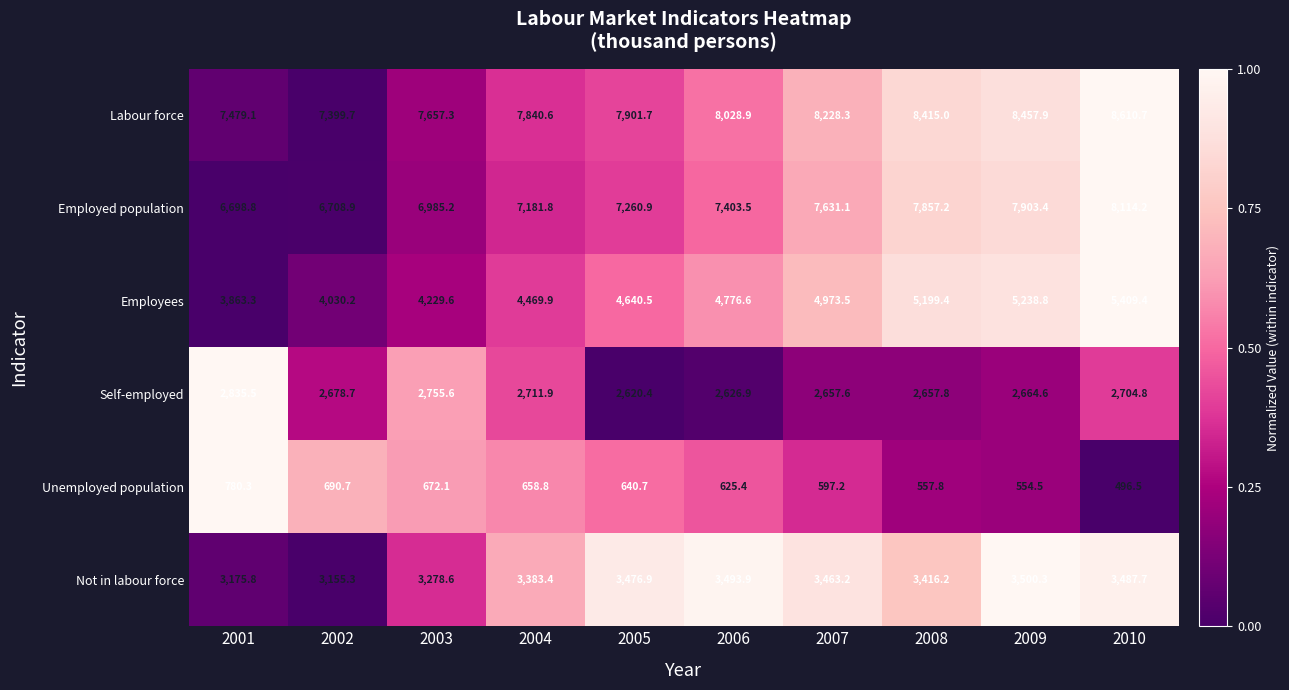

Which series changed the most between 2002 and 2008?

Employees